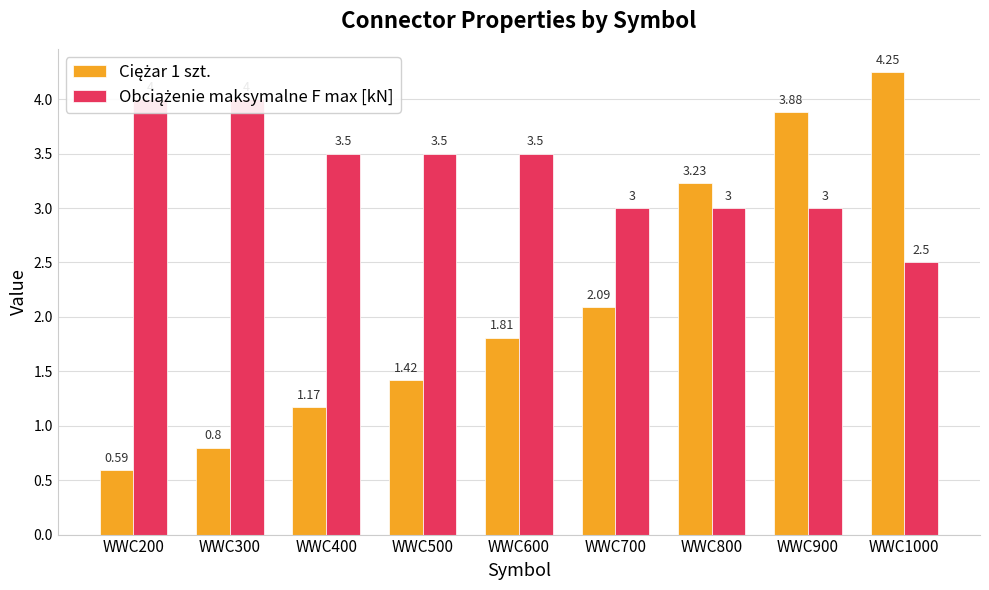

What is the value of the Obciążenie maksymalne F max [kN] bar at the 6th from the left?

3.0